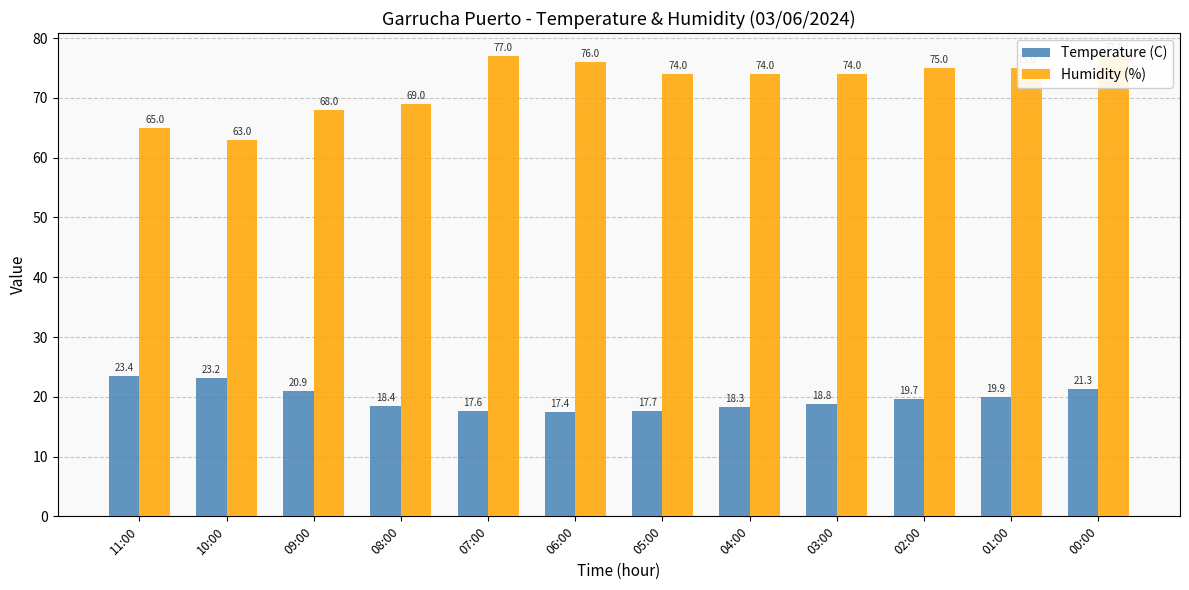

Which series has the widest spread of values?

Humidity (%)